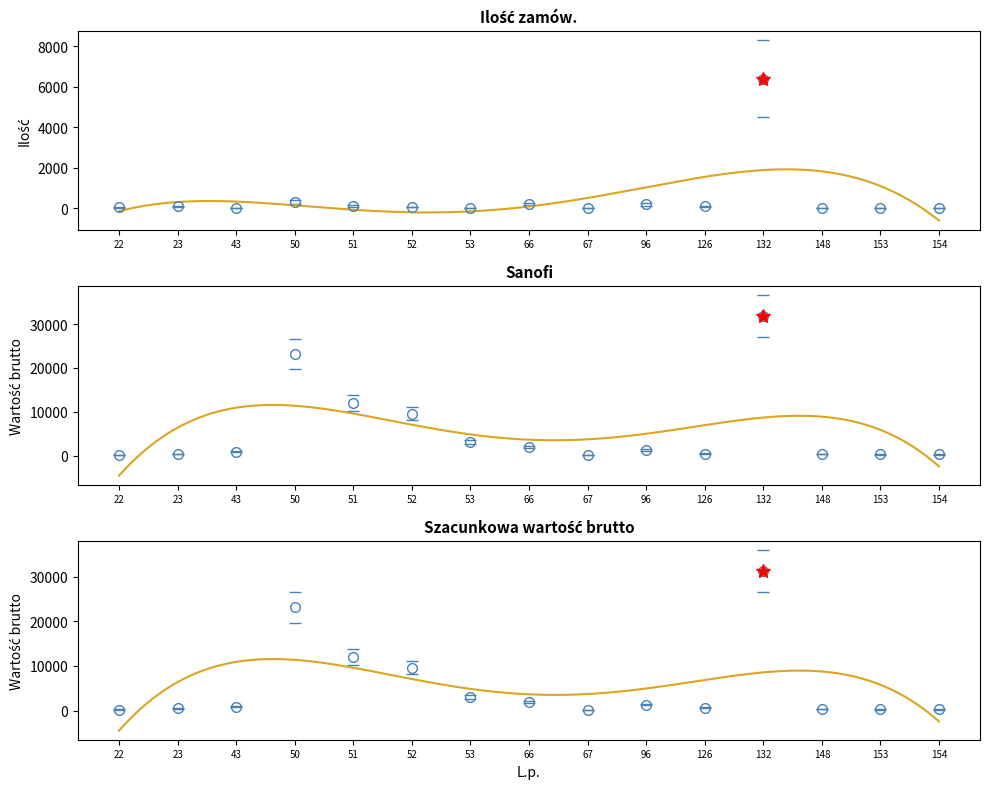

How many lines are shown in the chart?

3